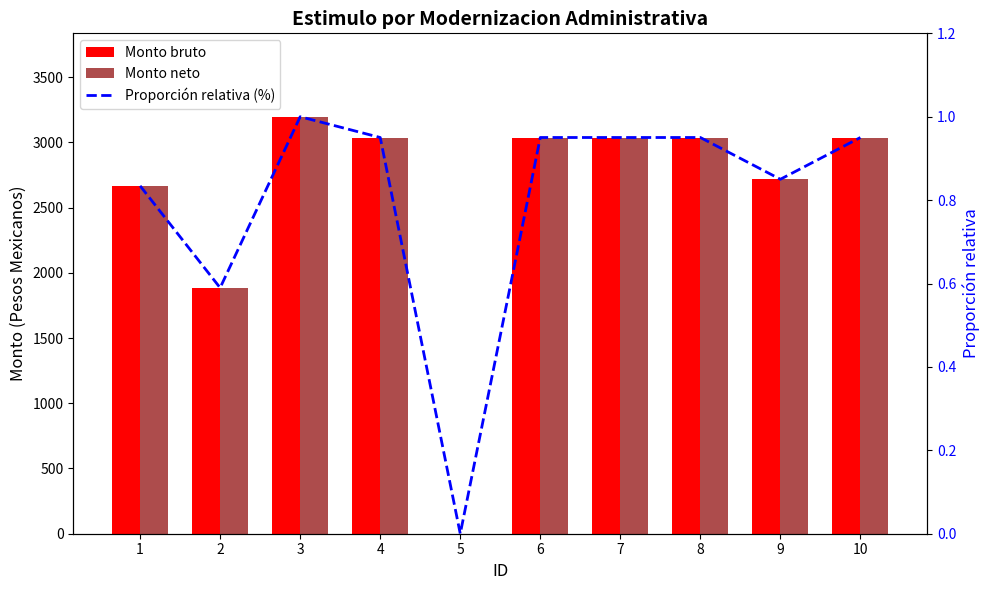

How many positive values does the Proporción relativa (%) series have?

9